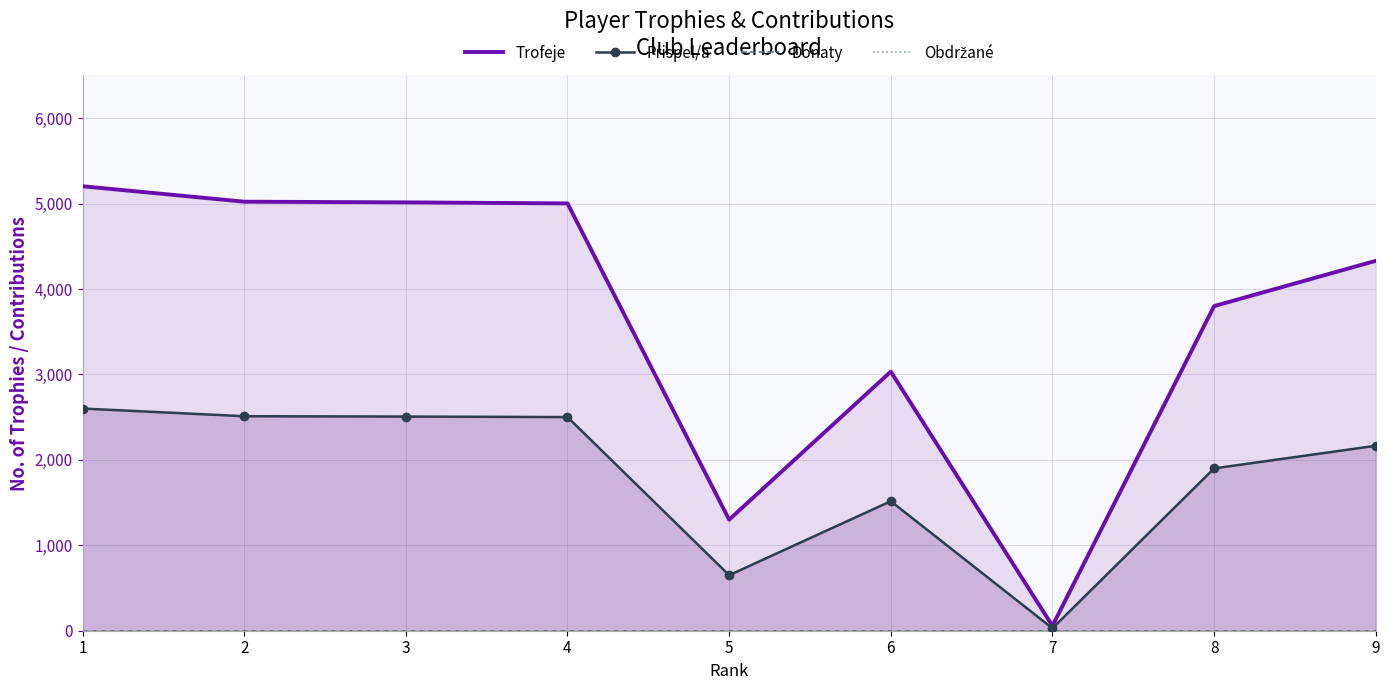

How many distinct data groups are displayed?

4